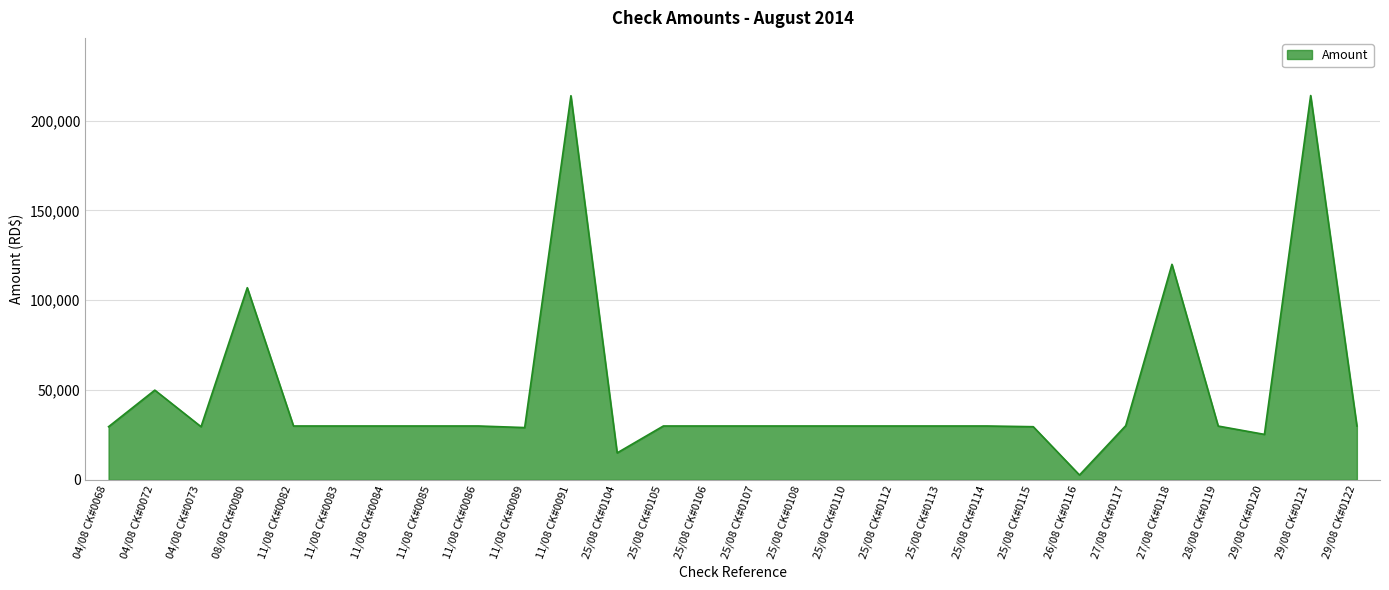

What is the change in value from 04/08 CK#0068 to 11/08 CK#0091?

+184273.3